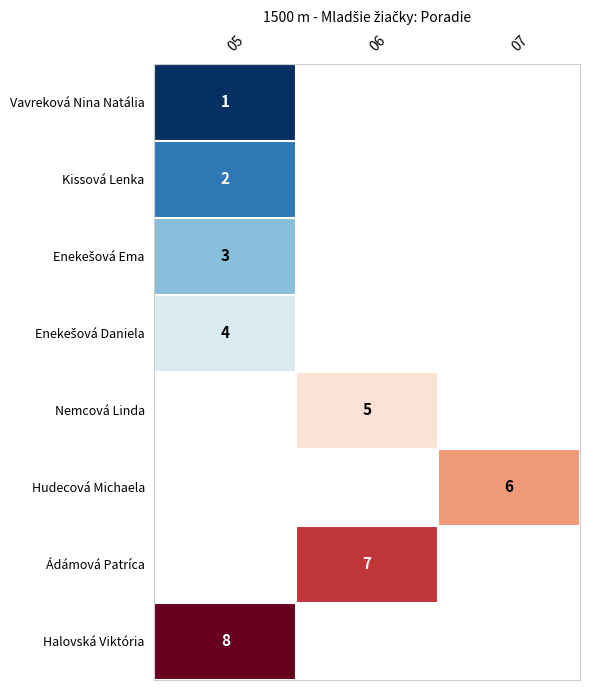

Is it true that Nemcová Linda equals 5 at 06?

True